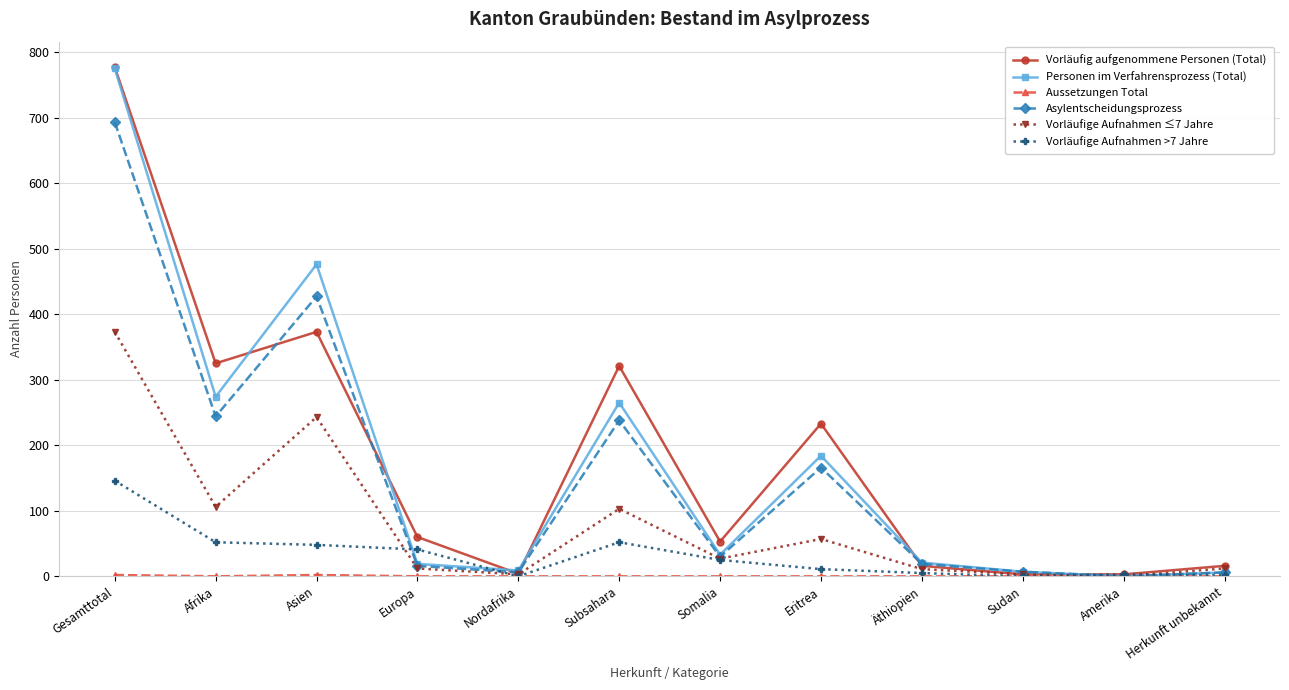

Where is the first local maximum for Asylentscheidungsprozess?

Asien